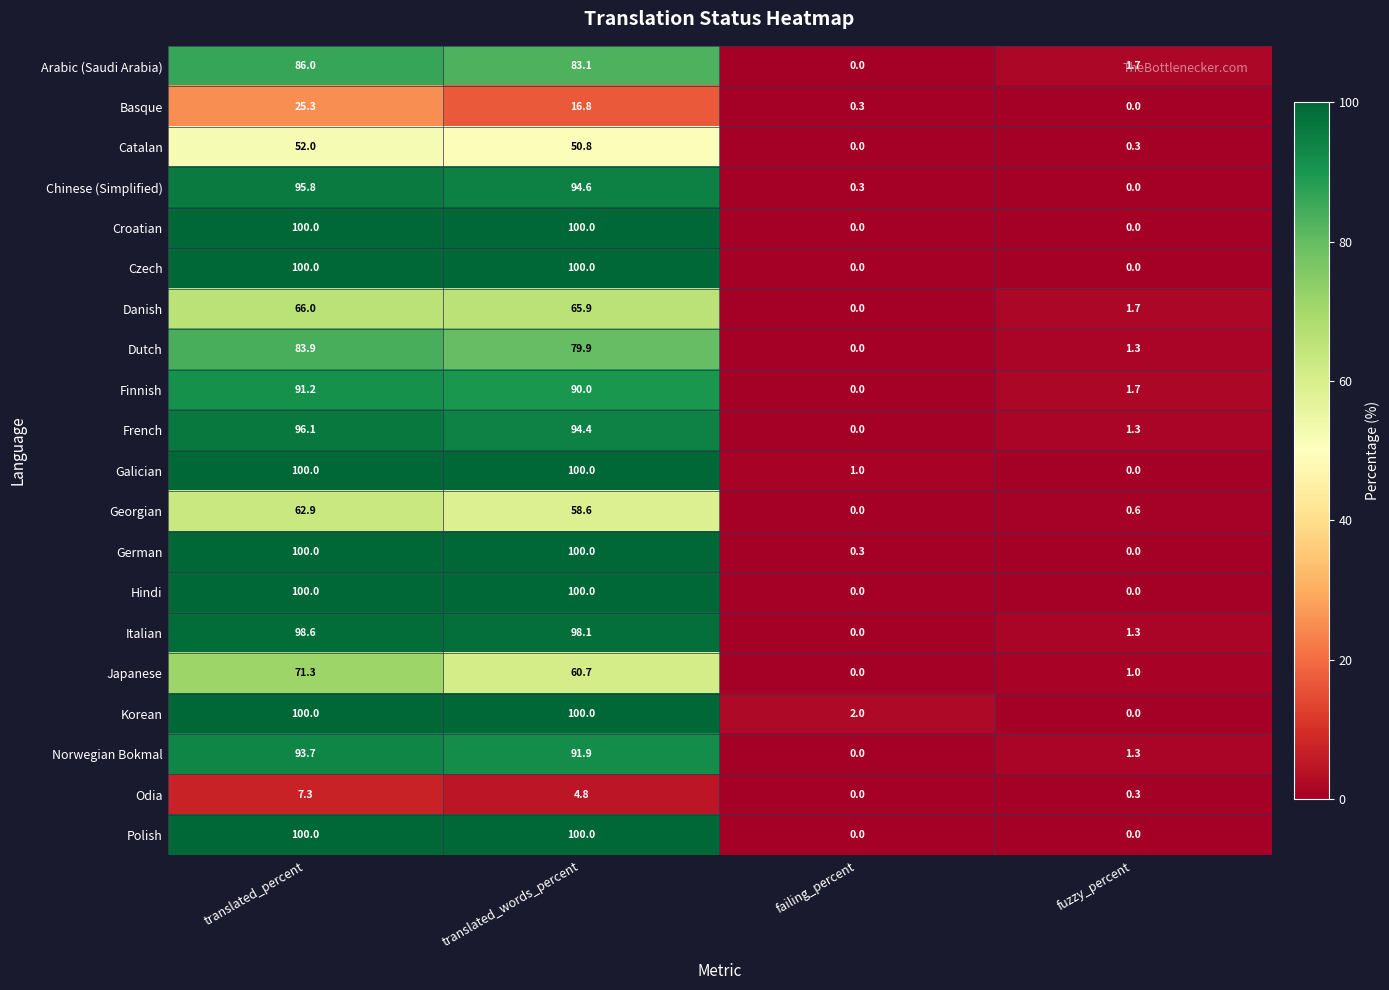

True or false: Japanese has a value of 60.7 at translated_words_percent.

True